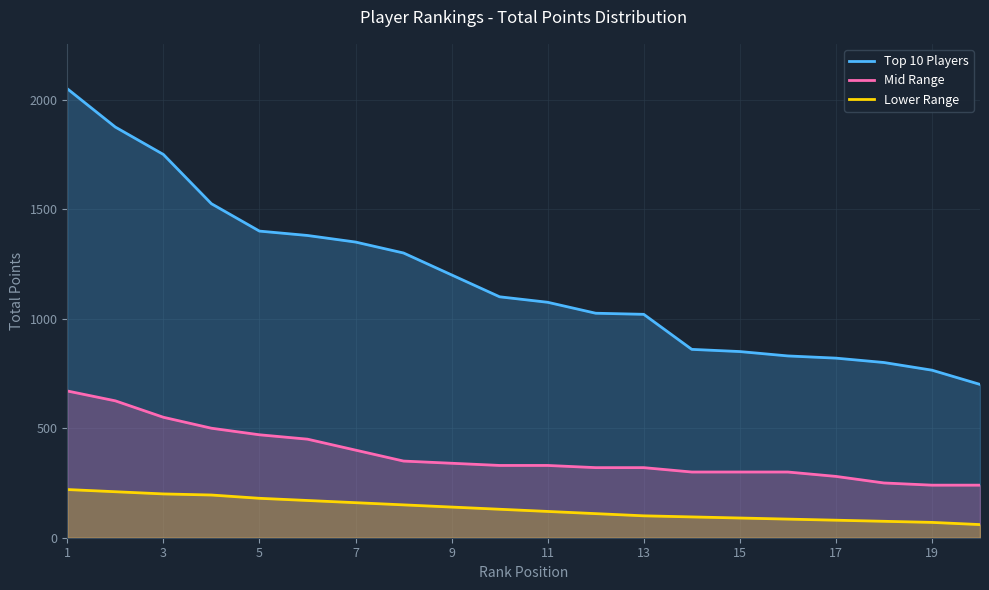

True or false: Top 10 Players and Mid Range intersect in this chart.

False